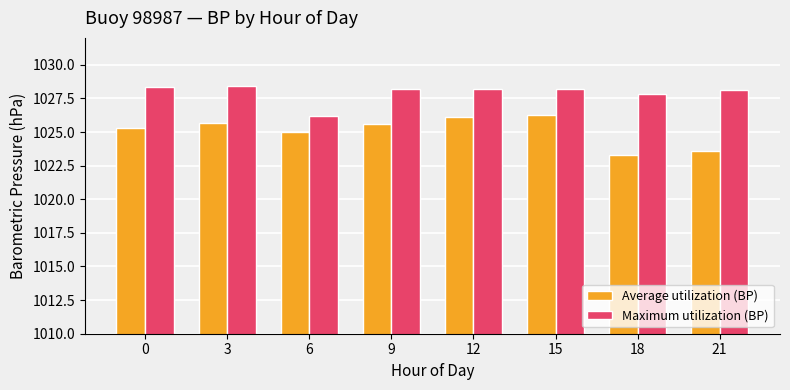

List the series in order of their peak value, highest first.

Maximum utilization (BP), Average utilization (BP)